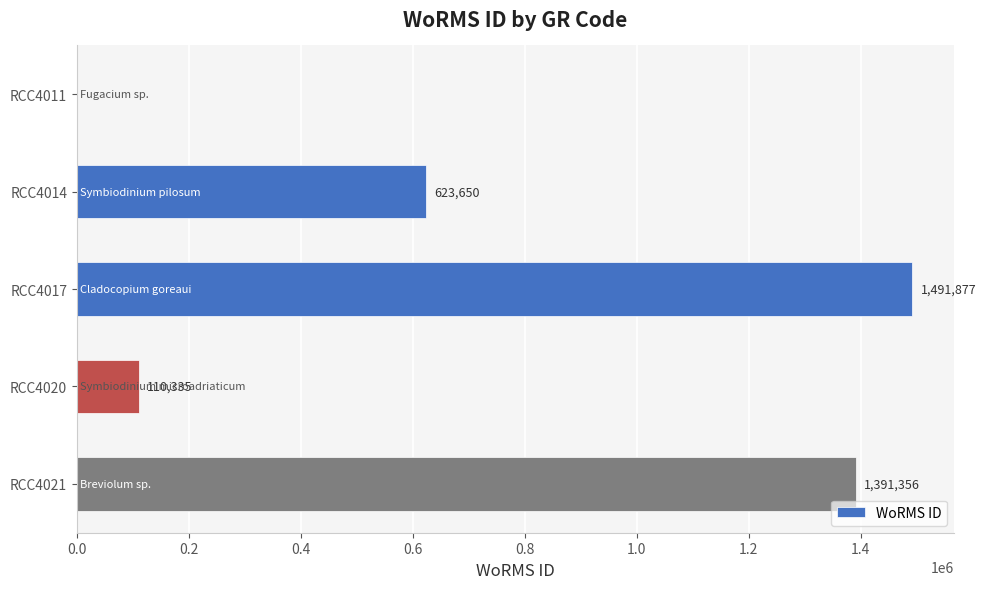

Reading bottom to top, extract all data points from this chart.

RCC4021=1391356	RCC4020=110335	RCC4017=1491877	RCC4014=623650	RCC4011=0